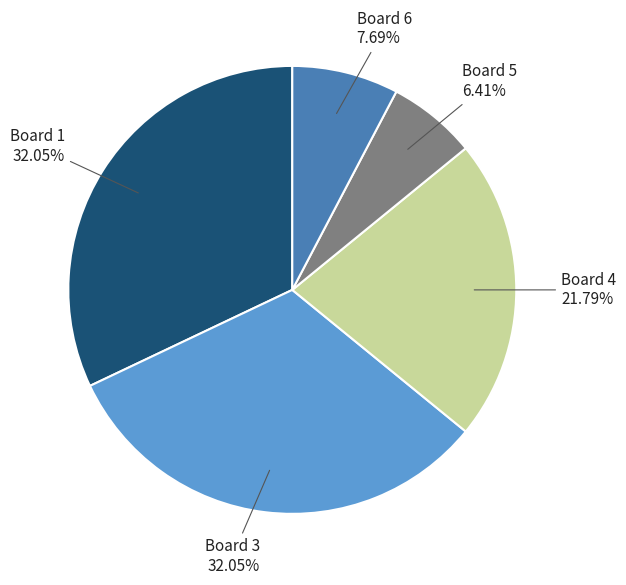

The Board 1 slice represents 18% of the pie. True or false?

False